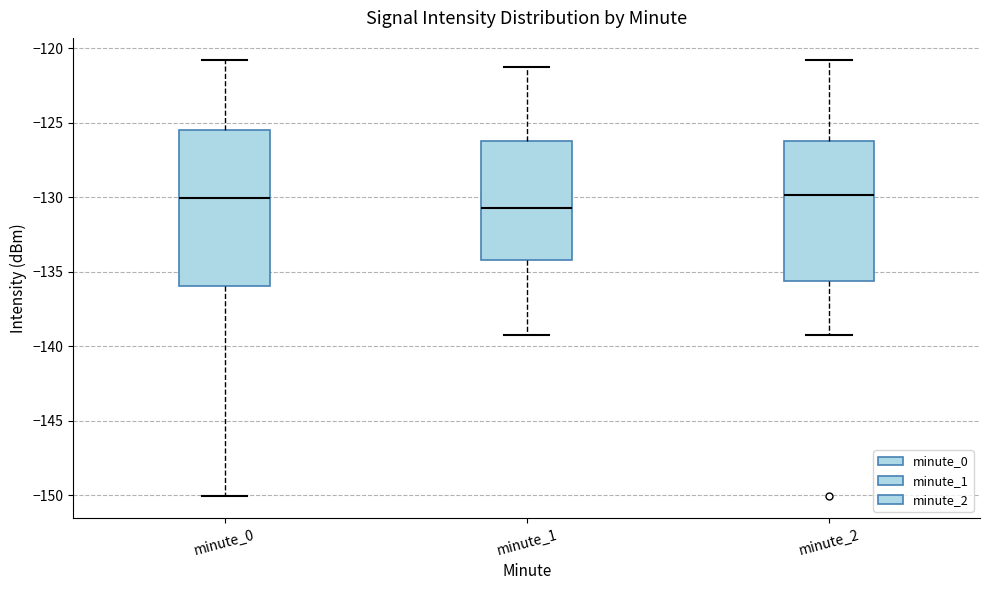

Where is the upper edge of the box for minute_2 on the y-axis? The values are not printed on the chart, so give them approximately, as read against the axis.

-126.0